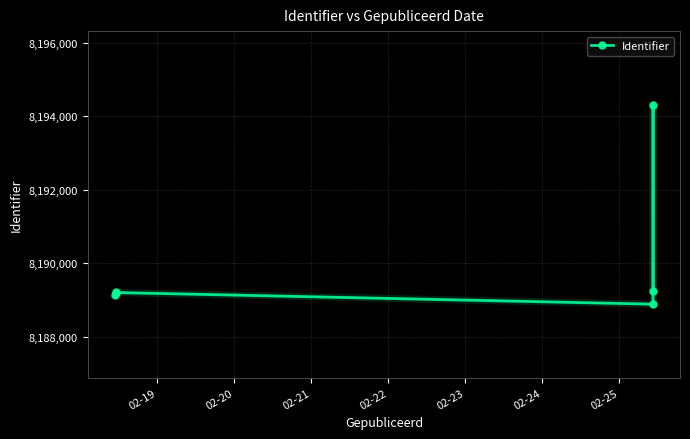

What is the difference between the values at 02-20 and 02-22?

334